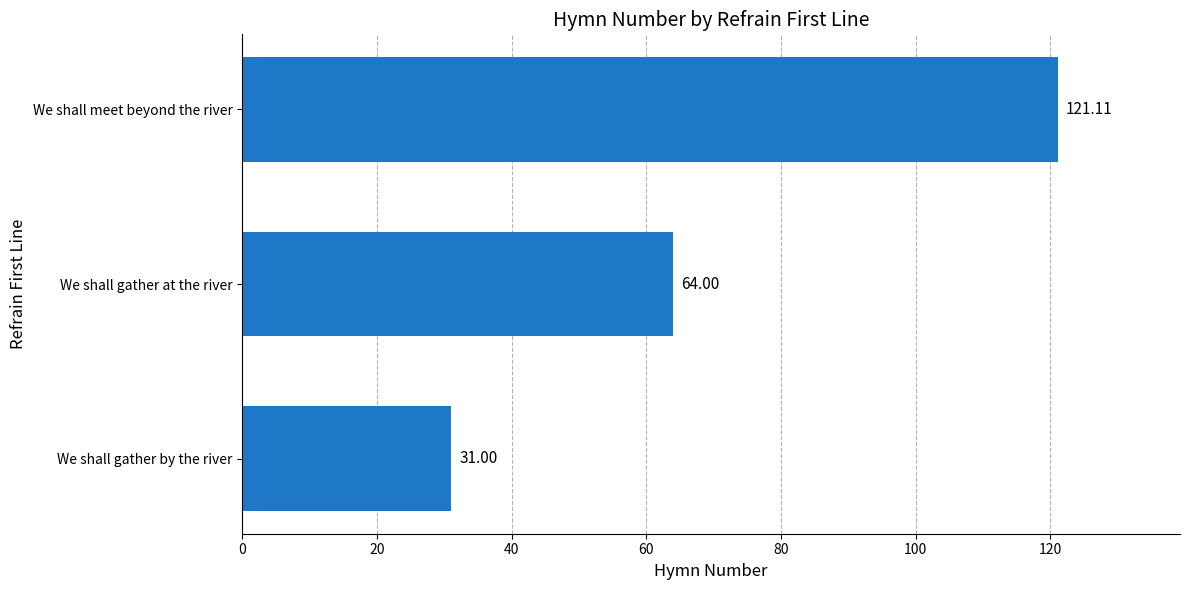

What is the difference between the maximum and minimum values?

90.1